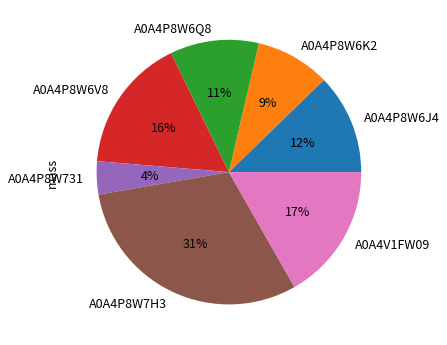

To the nearest percent, what portion does A0A4P8W6K2 represent?

9%